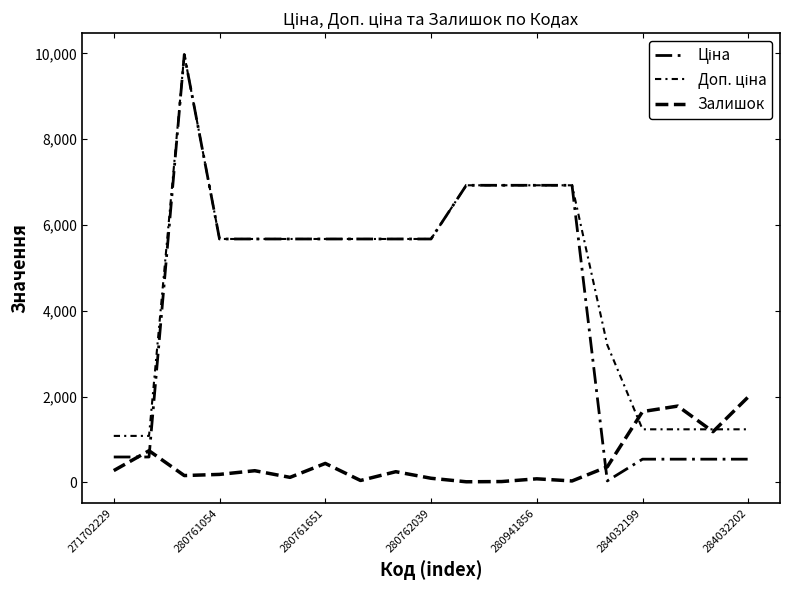

Does the chart display data point markers on the line(s)?

No